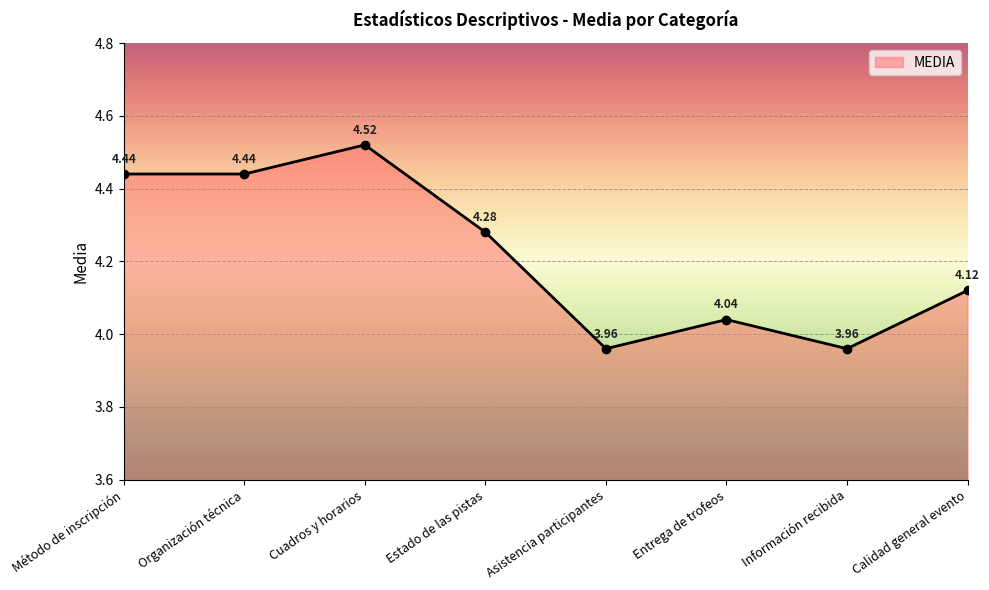

The value at Asistencia participantes is 7.0. True or false?

False